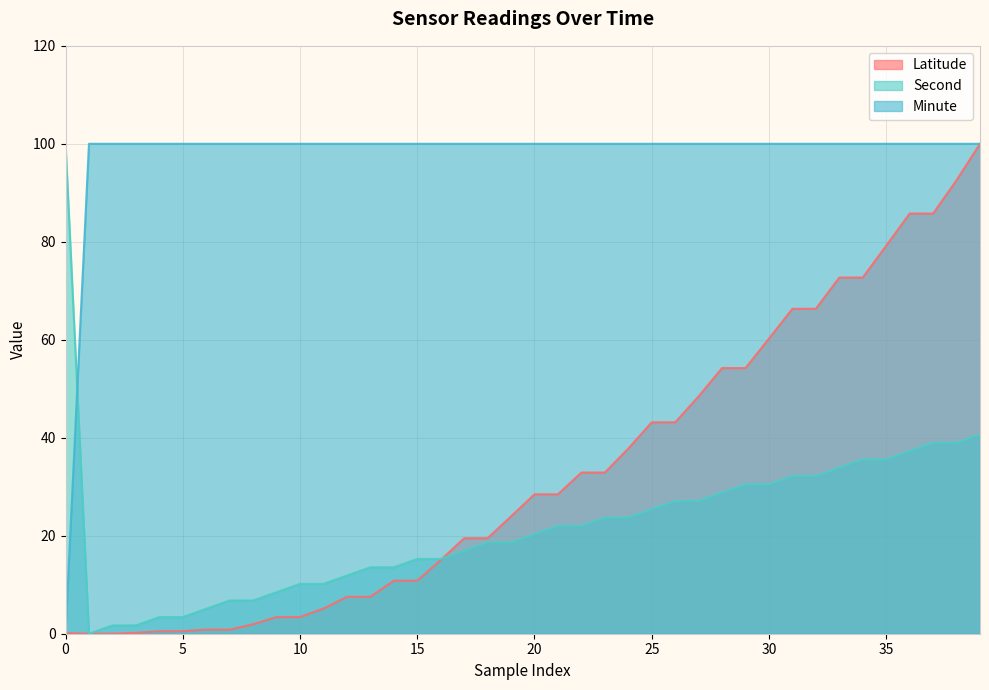

Which series has the largest range (max minus min)?

Latitude